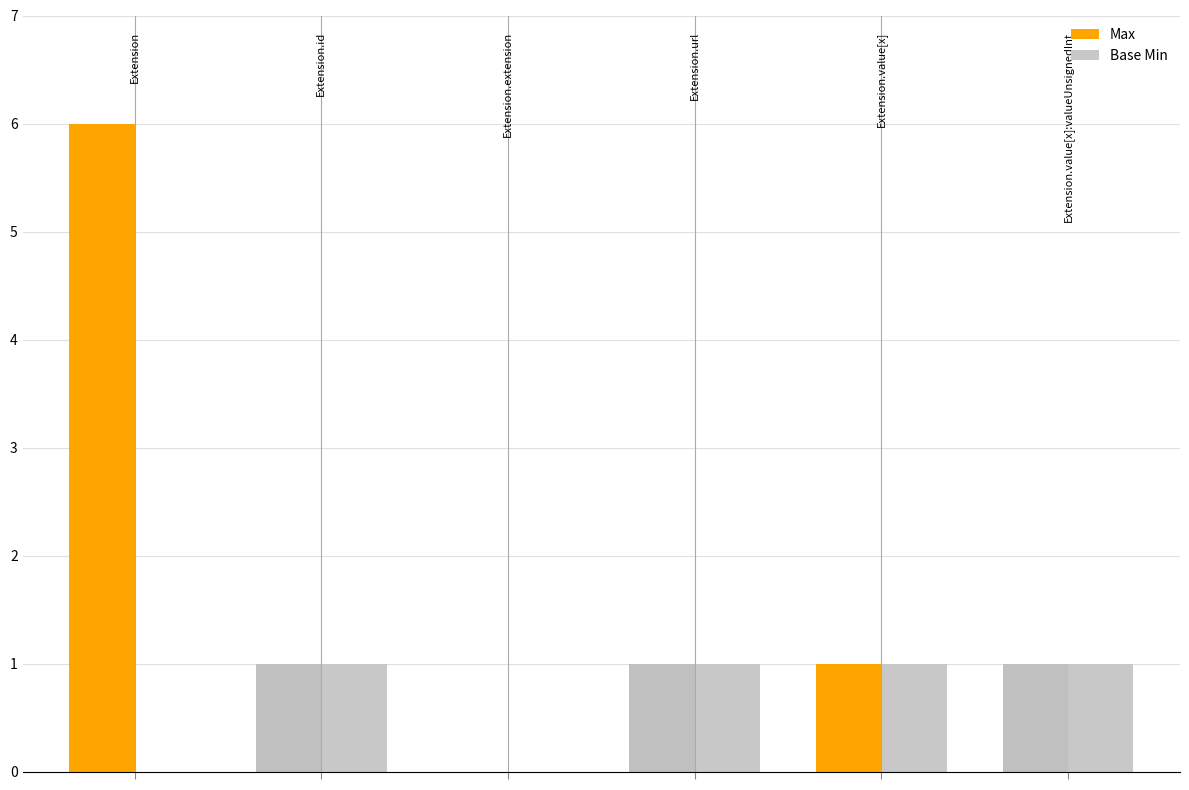

What is the maximum value shown in the chart?

6